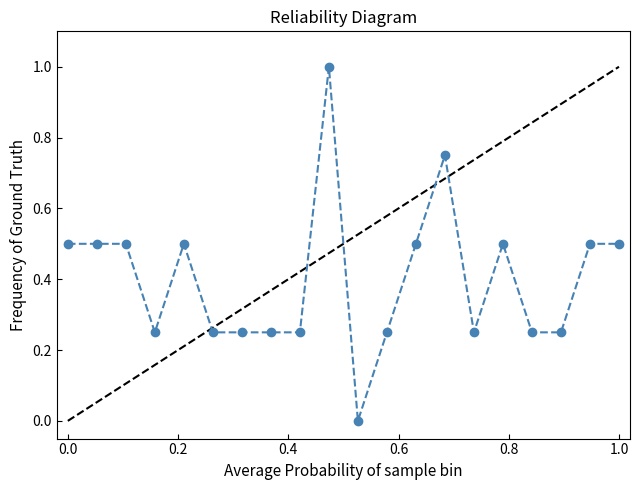

What is the value of the 10th point from the left?

1.0